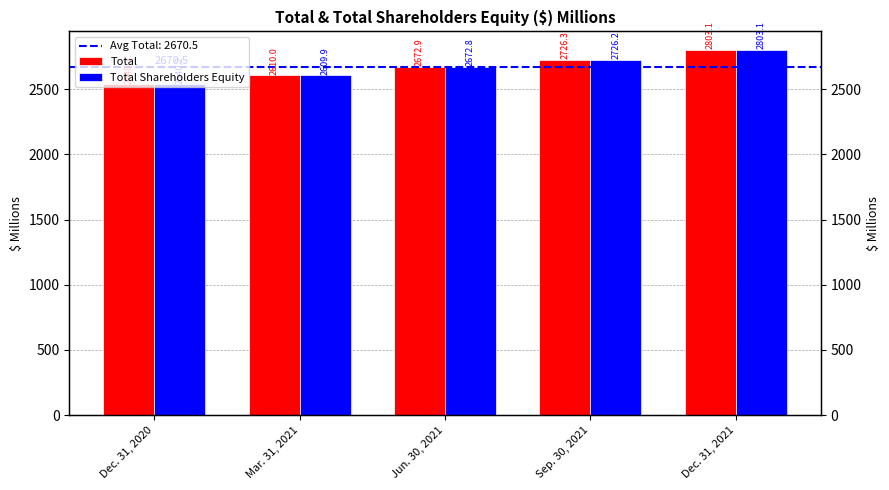

Which series has the largest total across all categories?

Total